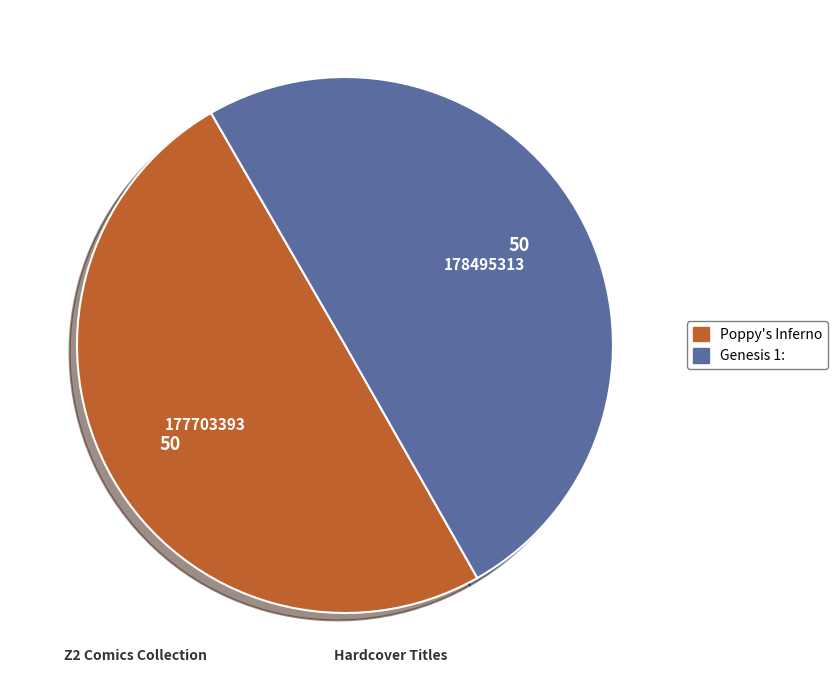

Approximately how many times larger is the value at Poppy's Inferno compared to Genesis 1:?

1.0